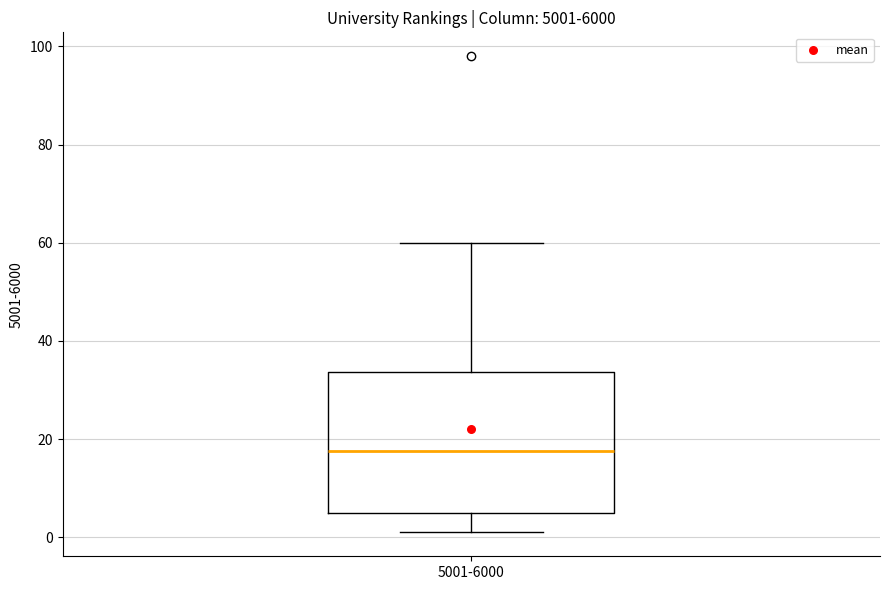

Read this box plot against the y-axis: the position of the median line, the range covered by the box, and the ends of both whiskers. The values are not printed on the chart, so give them approximately, as read against the axis.

median 18, box 6 to 34, whiskers 2 to 60